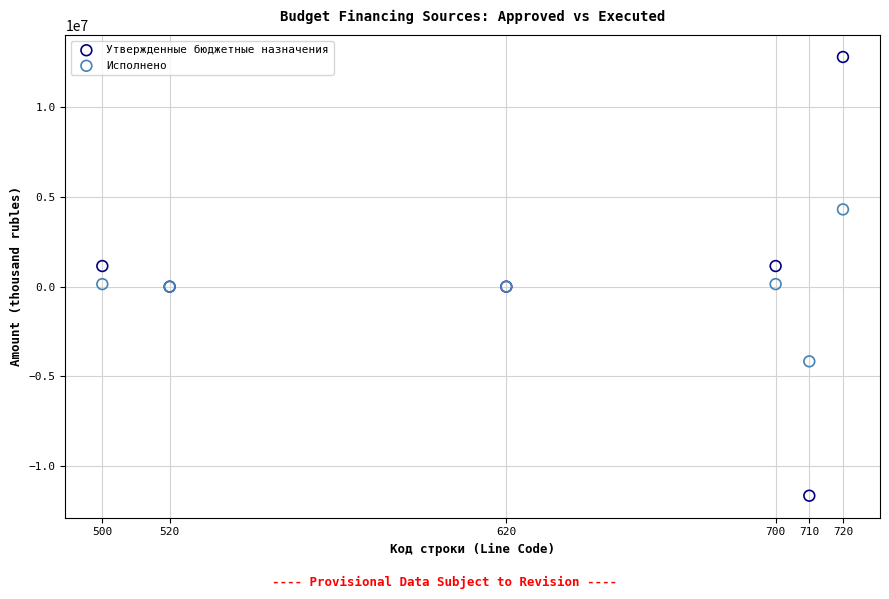

What are all the series names shown in the legend?

Утвержденные бюджетные назначения, Исполнено